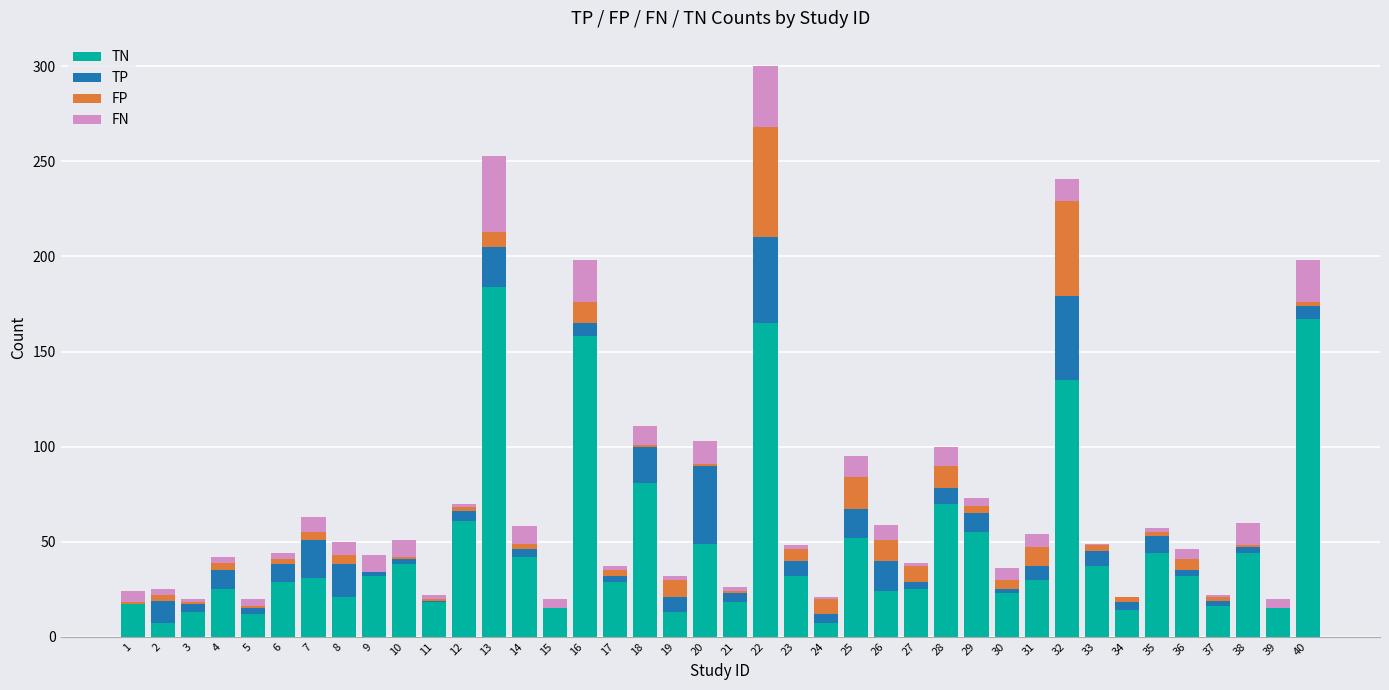

What is the maximum value for TN?

184